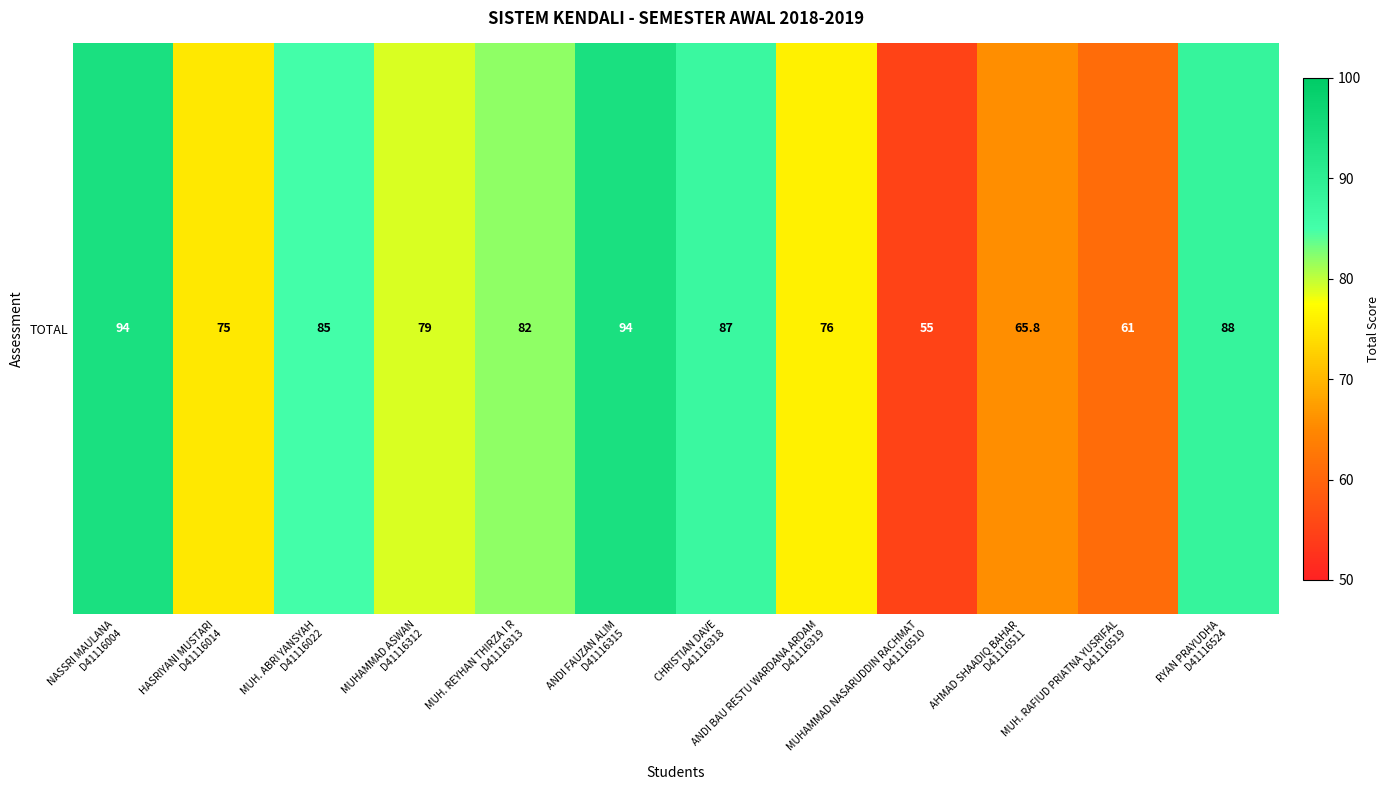

What is the difference between the second highest and minimum values?

39.0